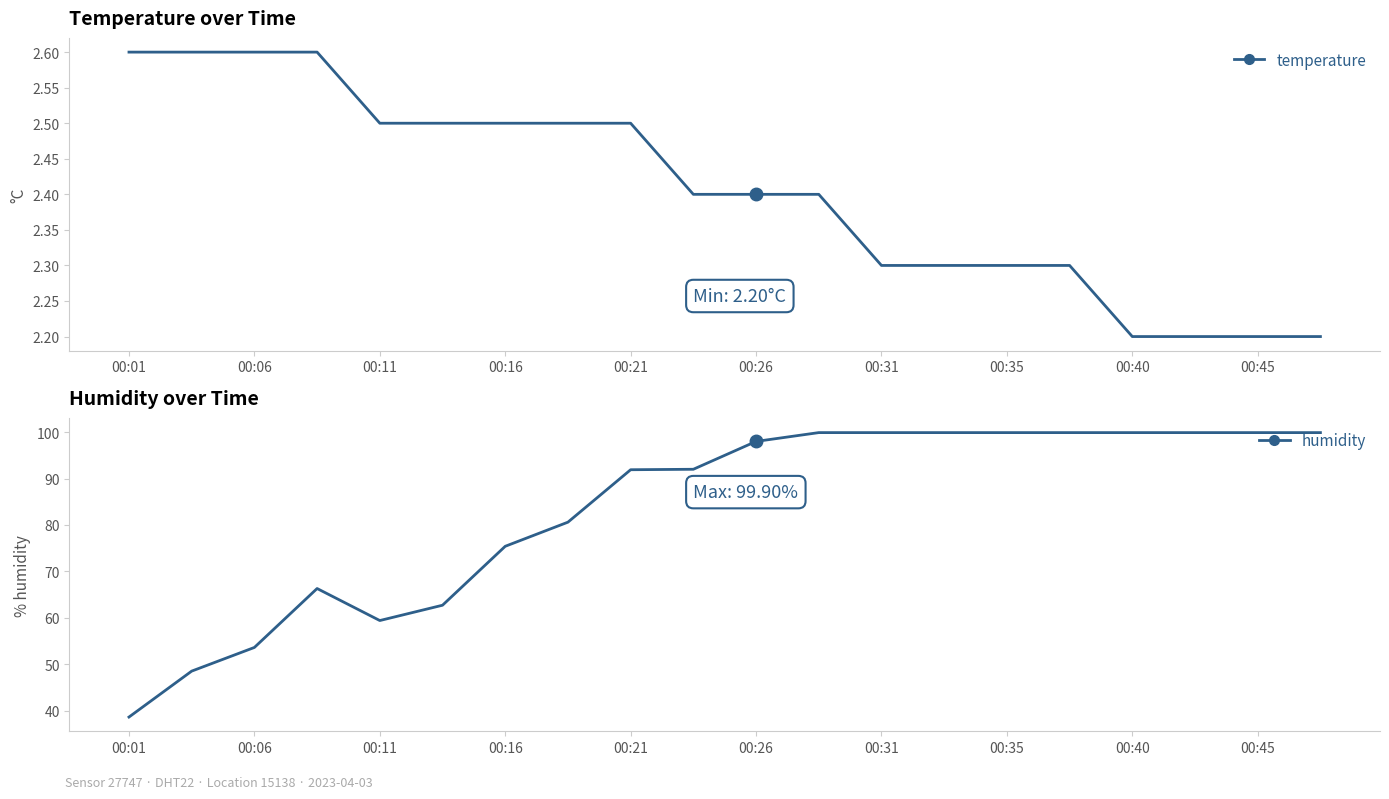

Reading left to right, list all the values displayed in this chart.

temperature: 2.6	2.6	2.6	2.6	2.5	2.5	2.5	2.5	2.5	2.4	2.4	2.4	2.3	2.3	2.3	2.3	2.2	2.2	2.2	2.2
humidity: 38.6	48.5	53.6	66.3	59.4	62.7	75.4	80.6	91.9	92.0	98.0	99.9	99.9	99.9	99.9	99.9	99.9	99.9	99.9	99.9